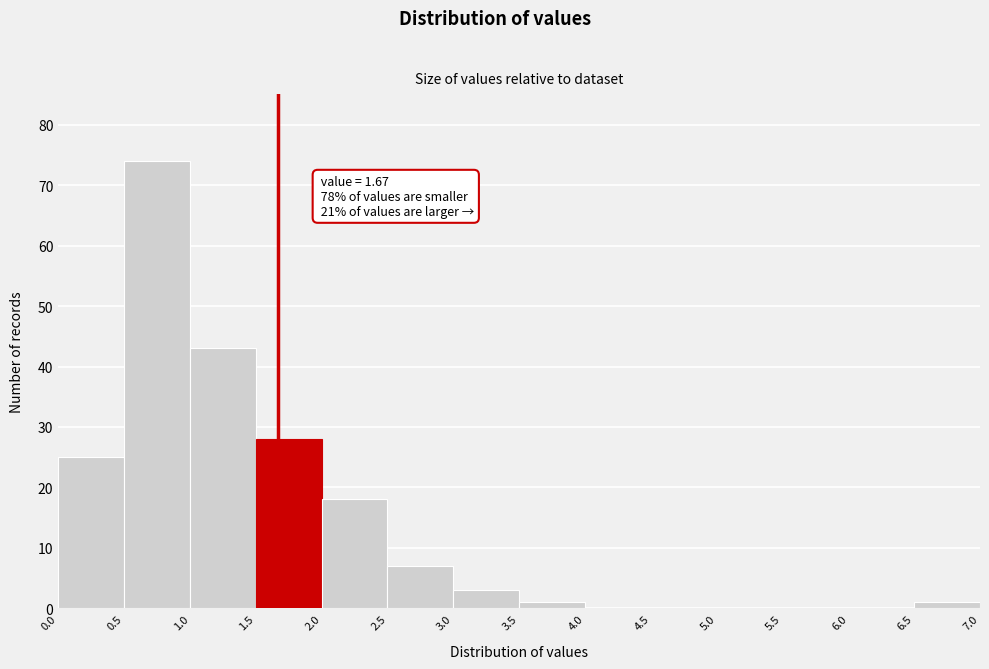

Over which range of the x-axis is the bar tallest?

0.5 to 1.0